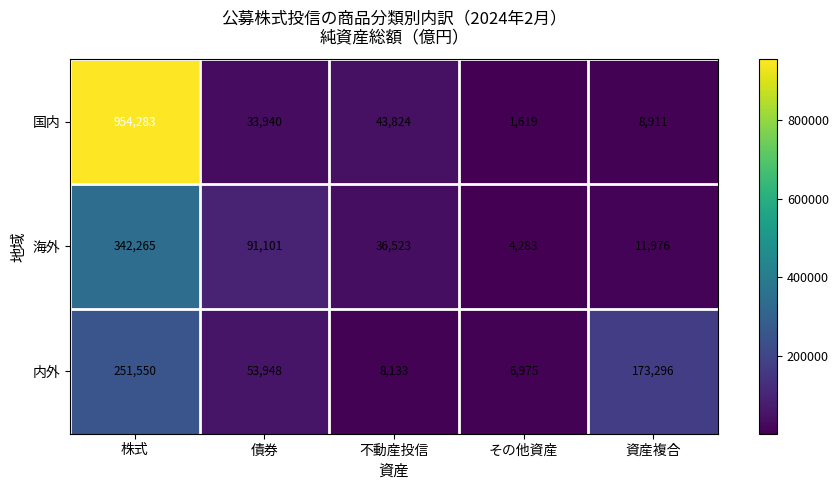

Reading left to right, extract all data points from this chart.

国内: 株式=954283	債券=33940	不動産投信=43824	その他資産=1619	資産複合=8911
海外: 株式=342265	債券=91101	不動産投信=36523	その他資産=4283	資産複合=11976
内外: 株式=251550	債券=53948	不動産投信=8133	その他資産=6975	資産複合=173296